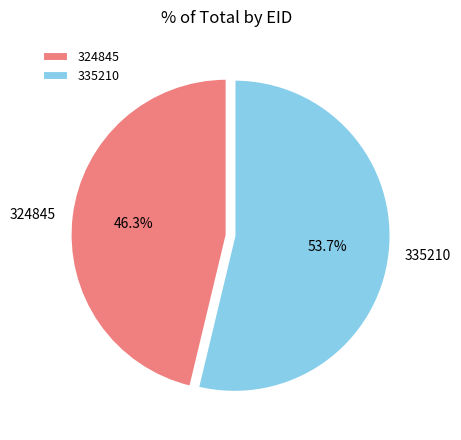

What is the largest slice in the pie chart?

335210